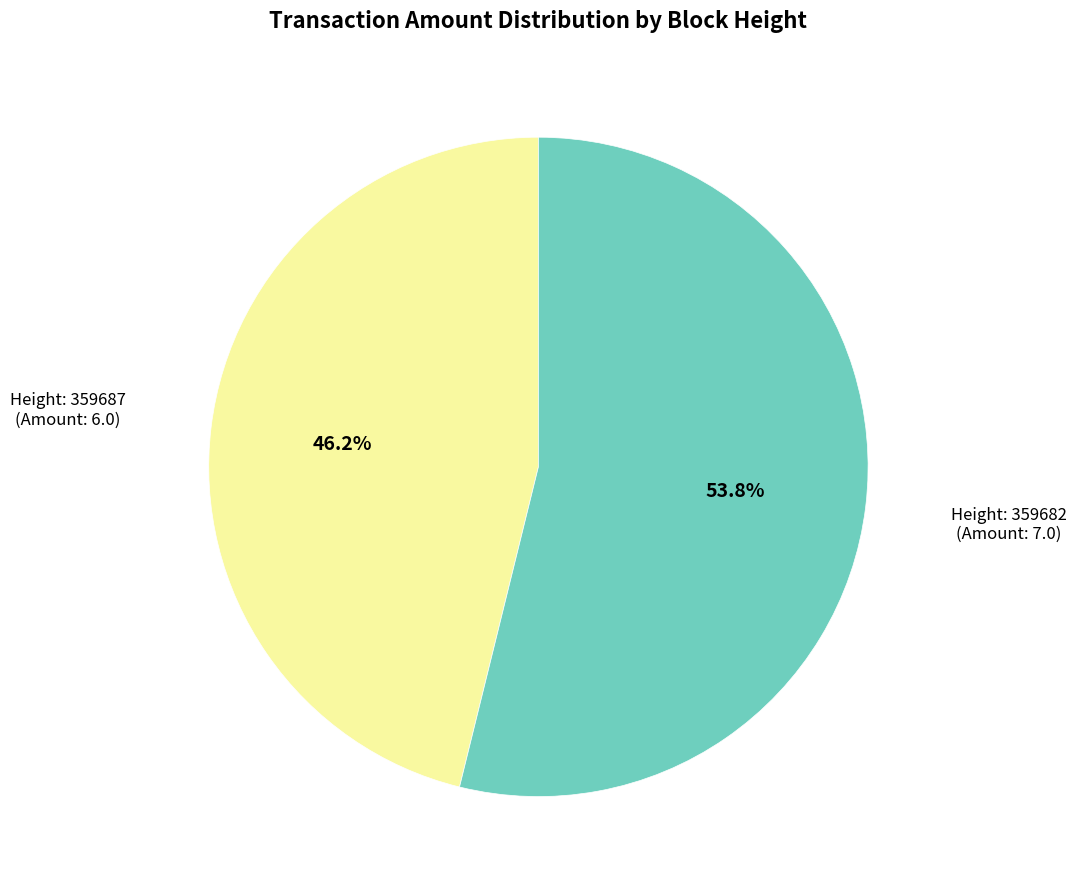

Does any single category account for the majority?

Yes